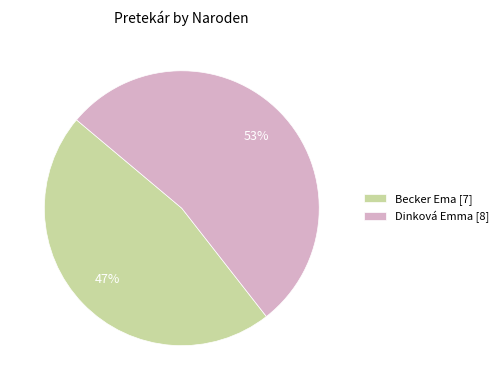

Which slice is the largest?

Dinková Emma